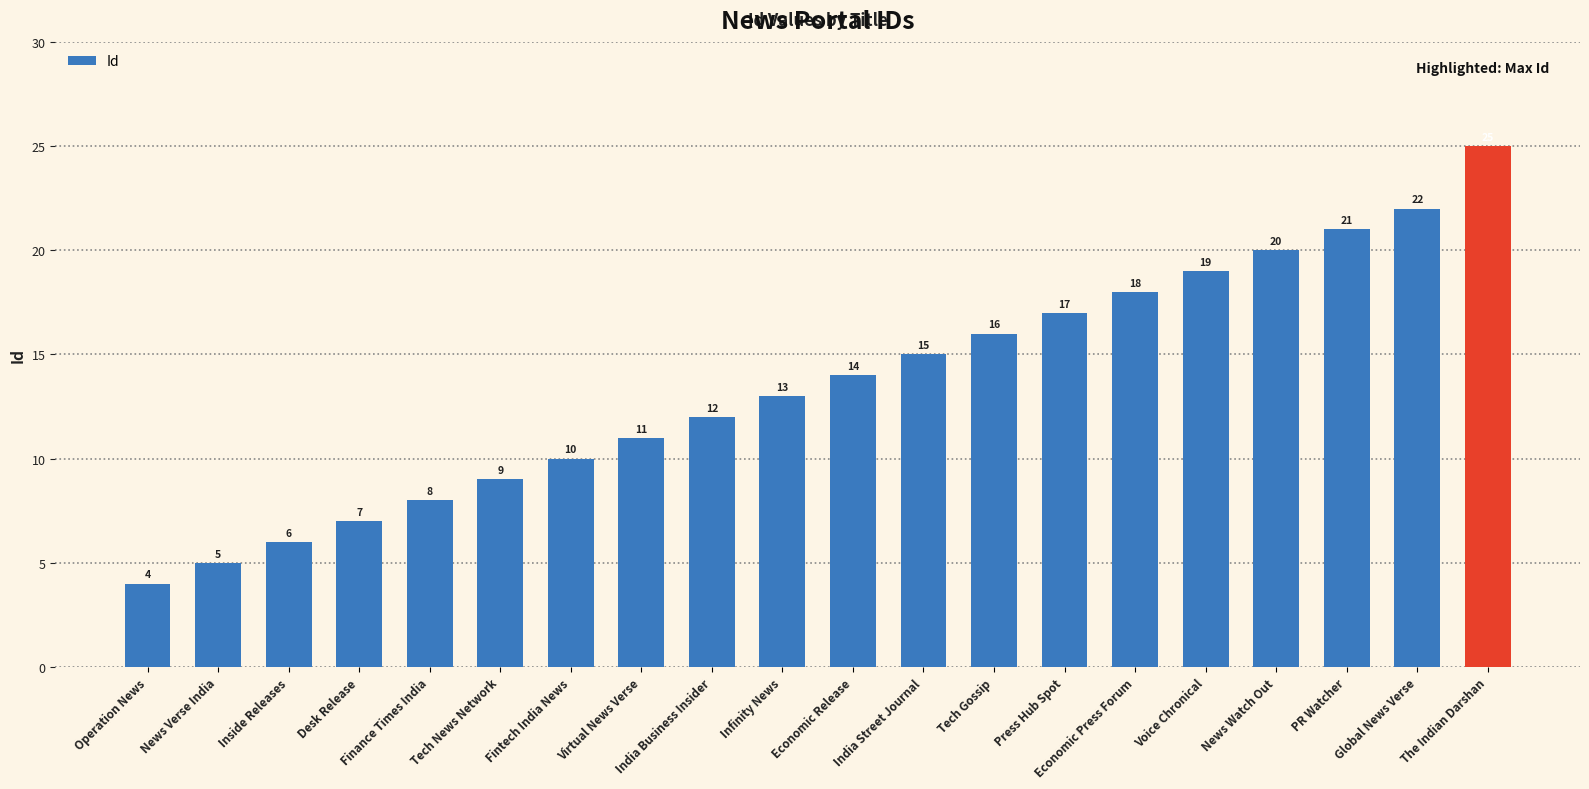

What is the difference between the second highest and second lowest values?

17